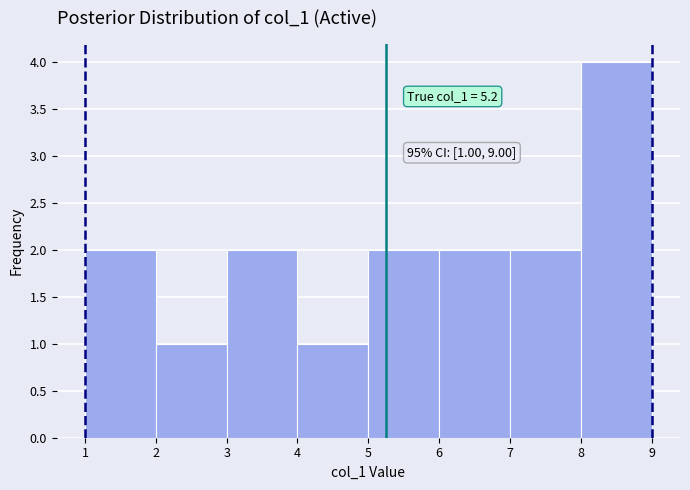

Over which range of the x-axis is the bar tallest?

8 to 9